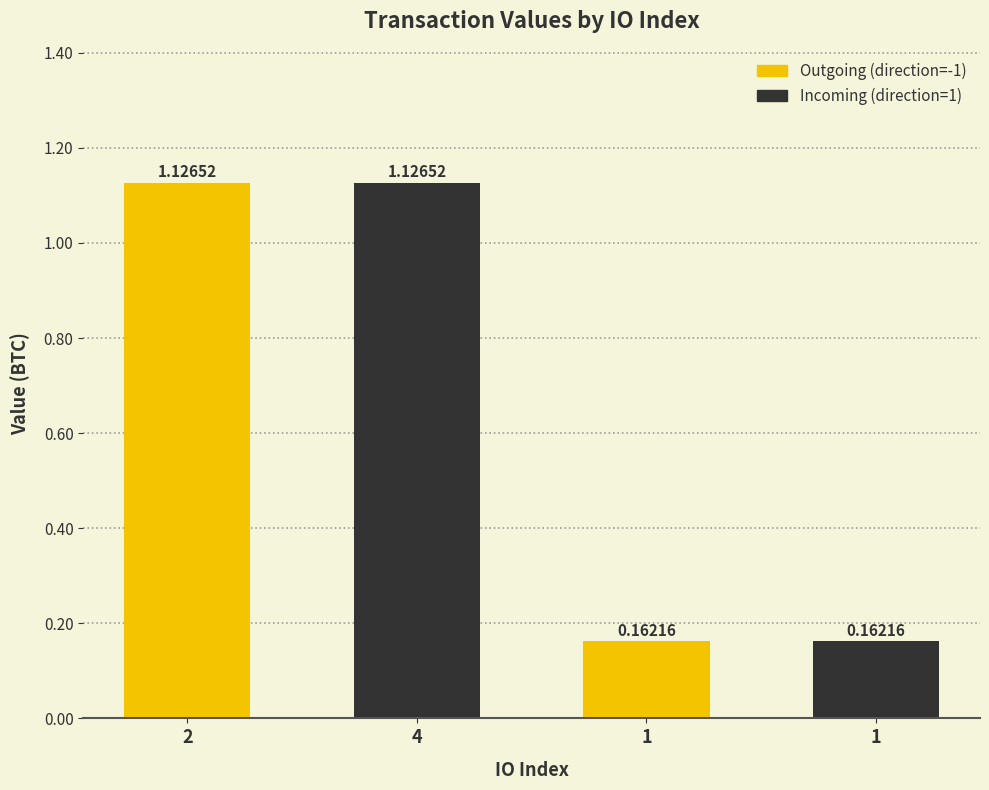

What is the change in value from 2 to 1?

-1.0